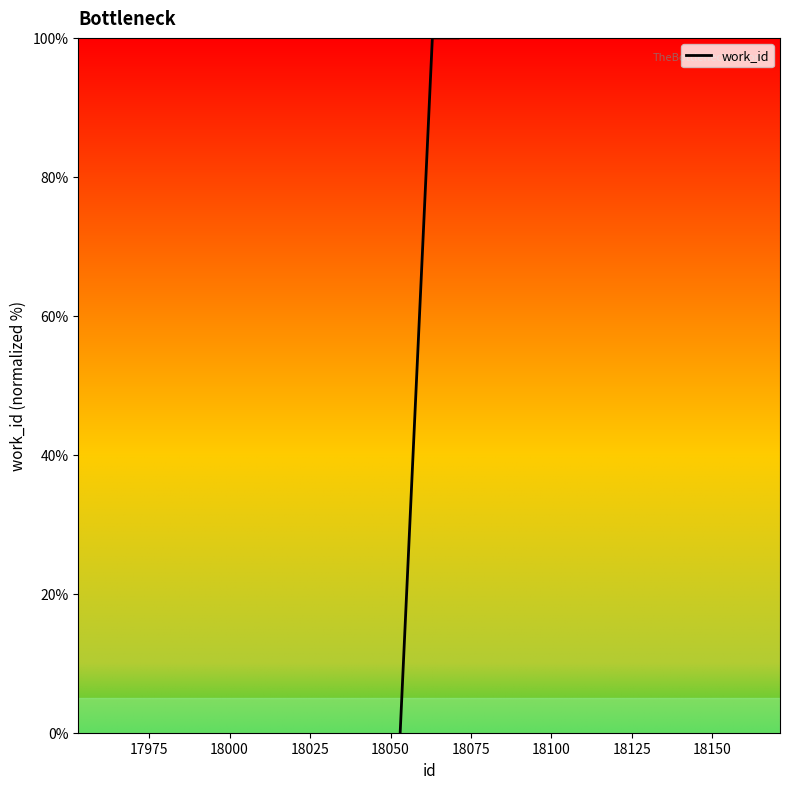

What is the difference between the maximum and minimum values?

100